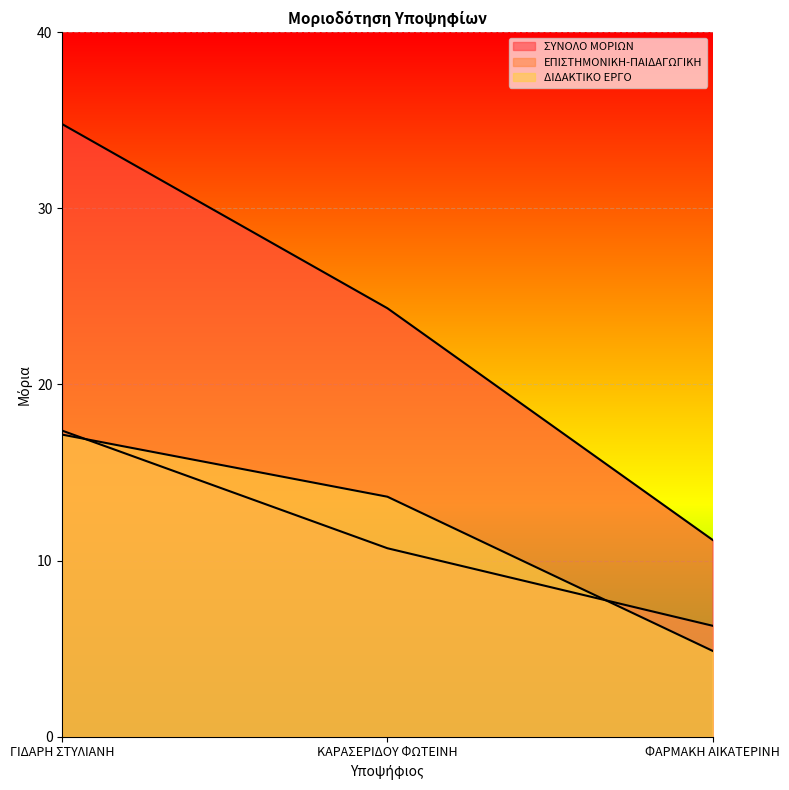

At ΓΙΔΑΡΗ ΣΤΥΛΙΑΝΗ, list the series in order from smallest to largest.

ΔΙΔΑΚΤΙΚΟ ΕΡΓΟ, ΕΠΙΣΤΗΜΟΝΙΚΗ-ΠΑΙΔΑΓΩΓΙΚΗ, ΣΥΝΟΛΟ ΜΟΡΙΩΝ